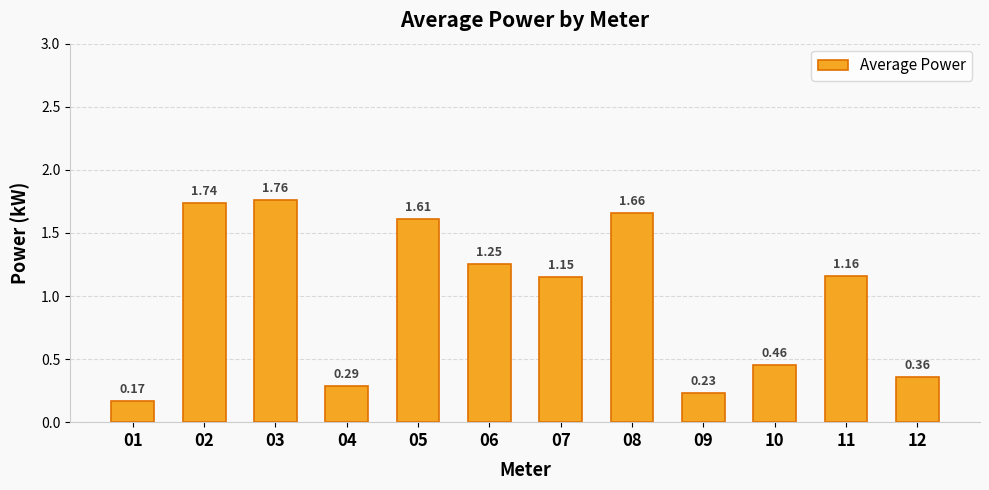

At which label is the value closest to 0?

01